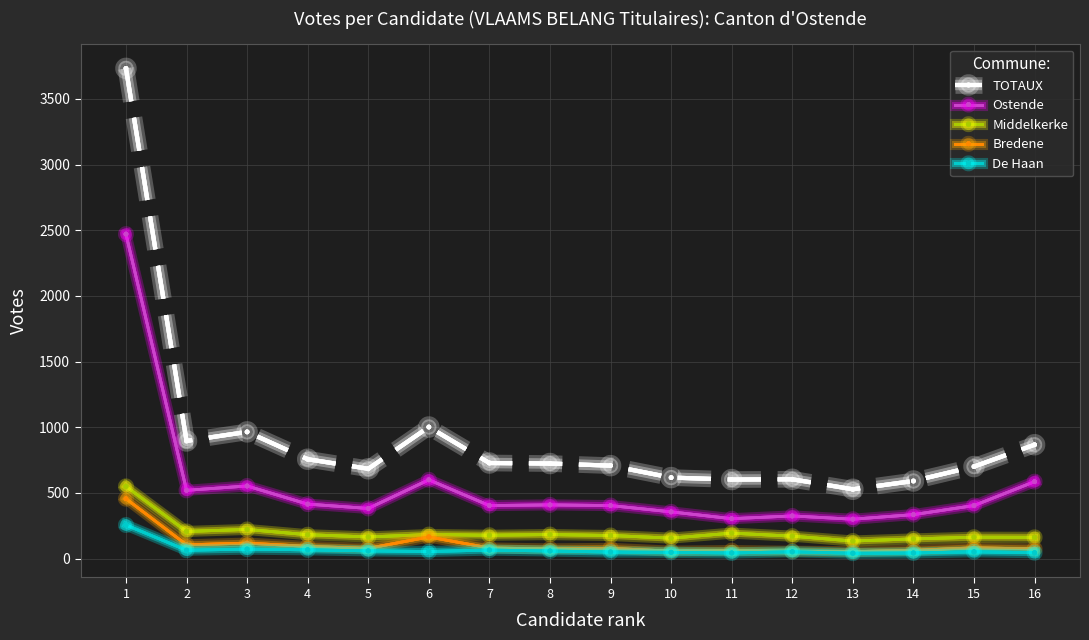

What is the highest value of the Middelkerke series?

550